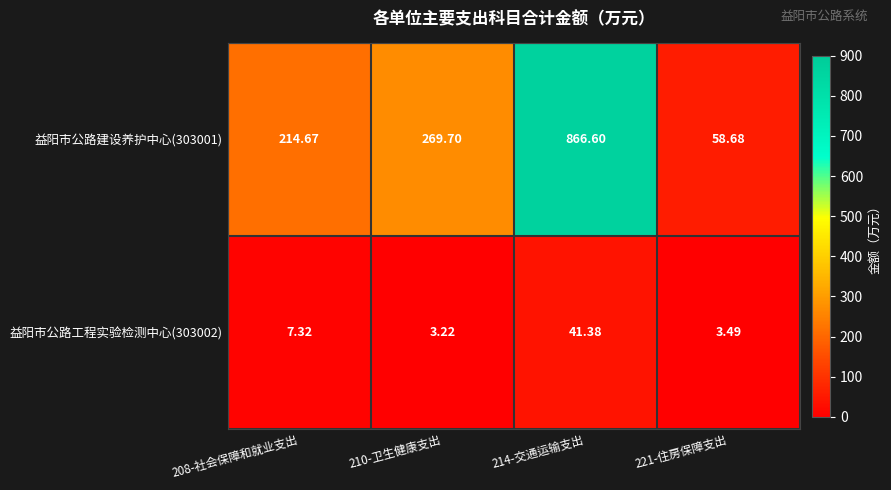

Is the value of 益阳市公路工程实验检测中心(303002) at 221-住房保障支出 greater than the value of 益阳市公路建设养护中心(303001) at 208-社会保障和就业支出?

No